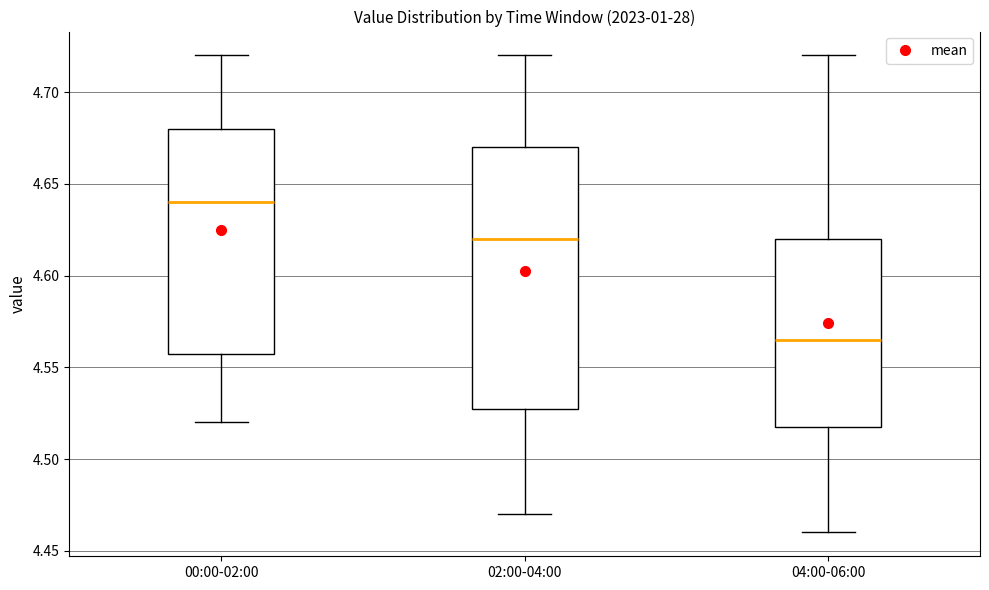

Reading left to right, transcribe this box plot: for each box, give where its median line is, the range the box spans, and where its two whiskers end, as read against the y-axis. The values are not printed on the chart, so give them approximately, as read against the axis.

00:00-02:00: median 4.640, box 4.560 to 4.680, whiskers 4.520 to 4.720
02:00-04:00: median 4.620, box 4.530 to 4.670, whiskers 4.470 to 4.720
04:00-06:00: median 4.565, box 4.520 to 4.620, whiskers 4.460 to 4.720